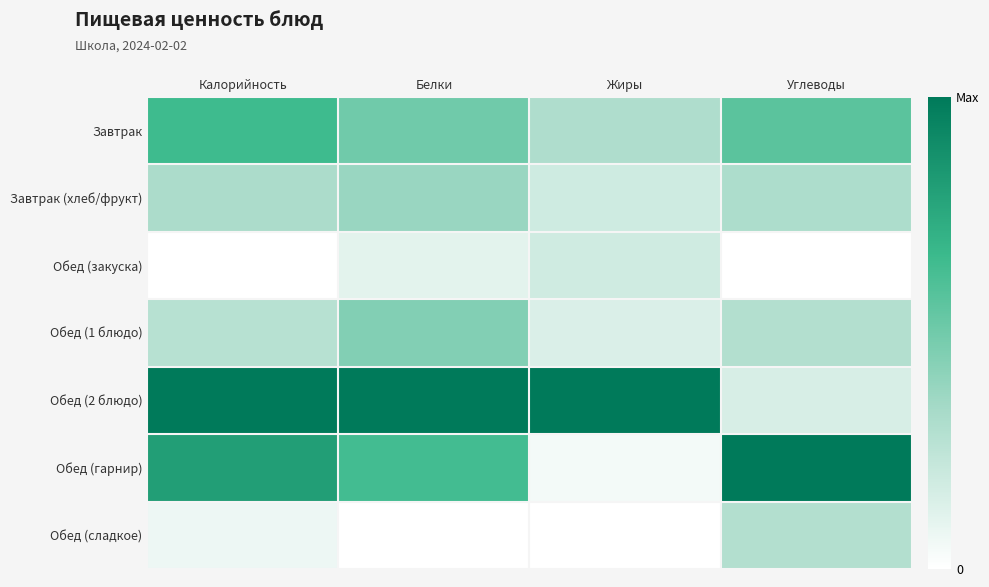

Rank the series by their maximum value, from highest to lowest.

Обед (2 блюдо), Обед (гарнир), Завтрак, Обед (1 блюдо), Завтрак (хлеб/фрукт), Обед (сладкое), Обед (закуска)